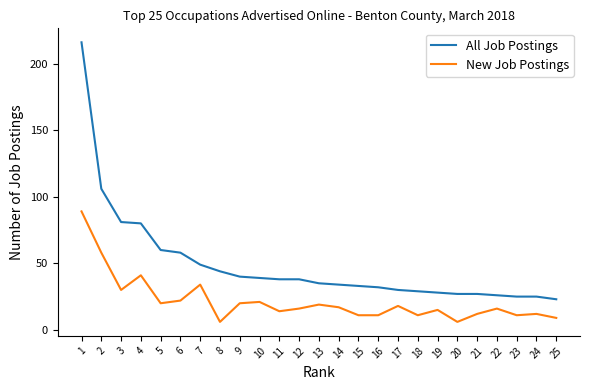

True or false: All Job Postings and New Job Postings cross at least once.

False